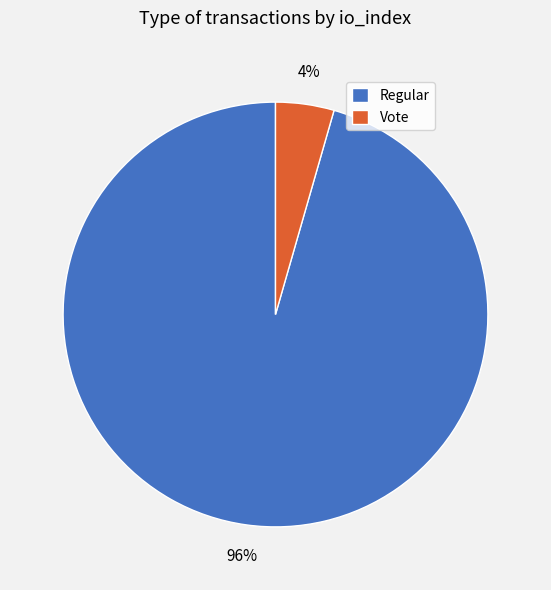

Rank the categories by value from highest to lowest.

Regular, Vote